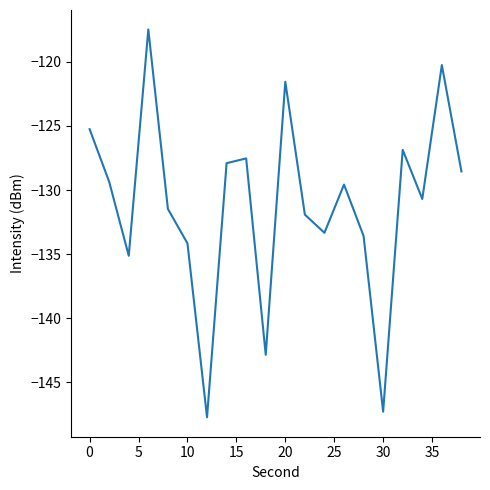

What is the greatest value displayed?

-117.5